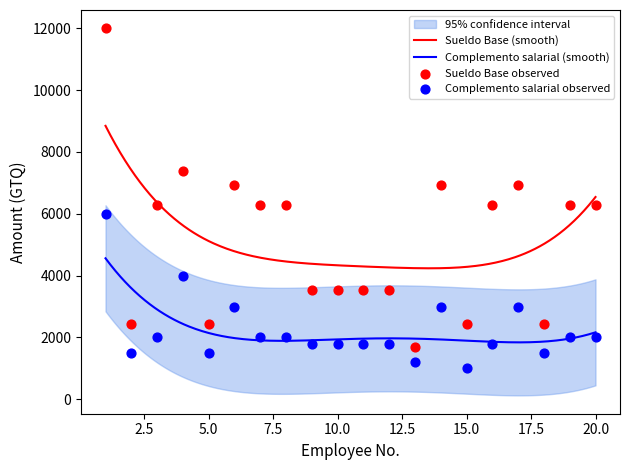

Which series has the widest spread of Y values?

Sueldo Base